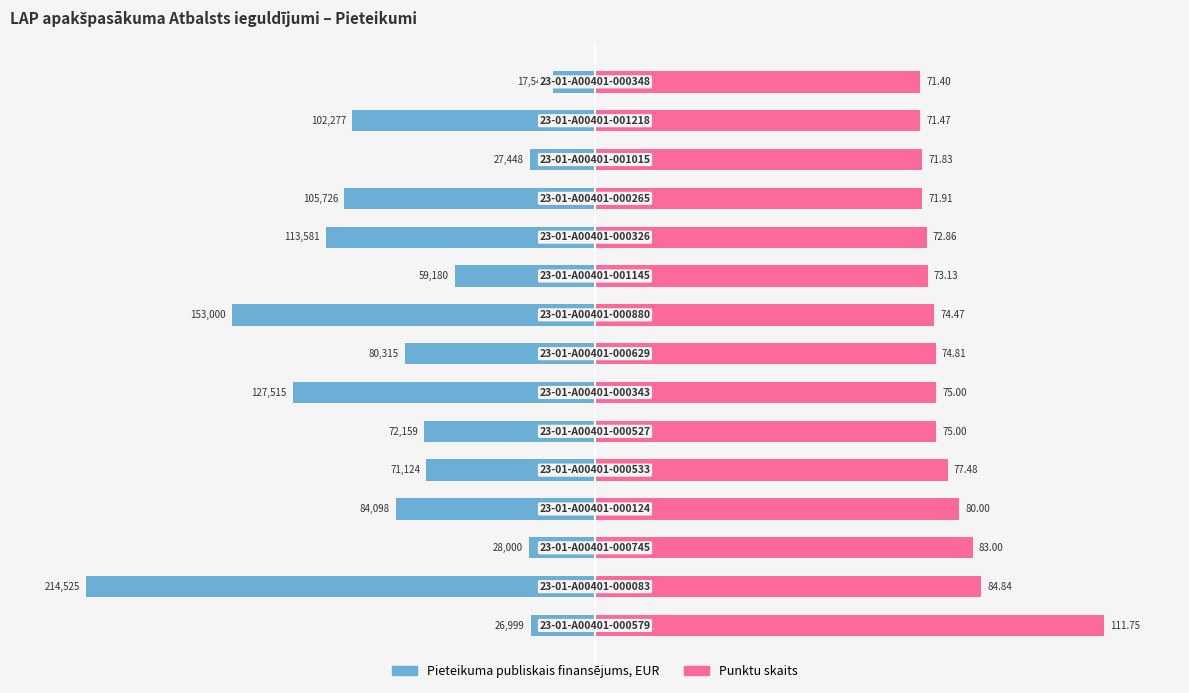

The value of Punktu skaits at 14 is 30.4. True or false?

False